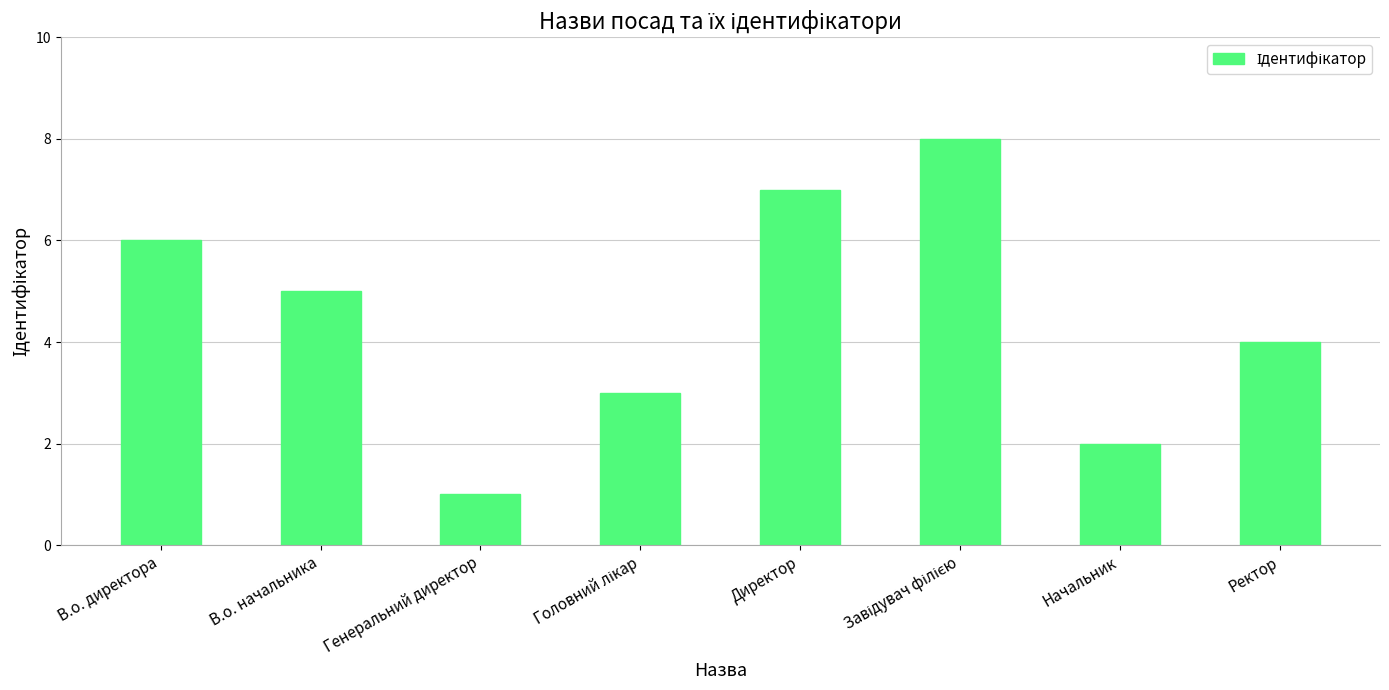

Between Ректор and Генеральний директор, which is larger?

Ректор